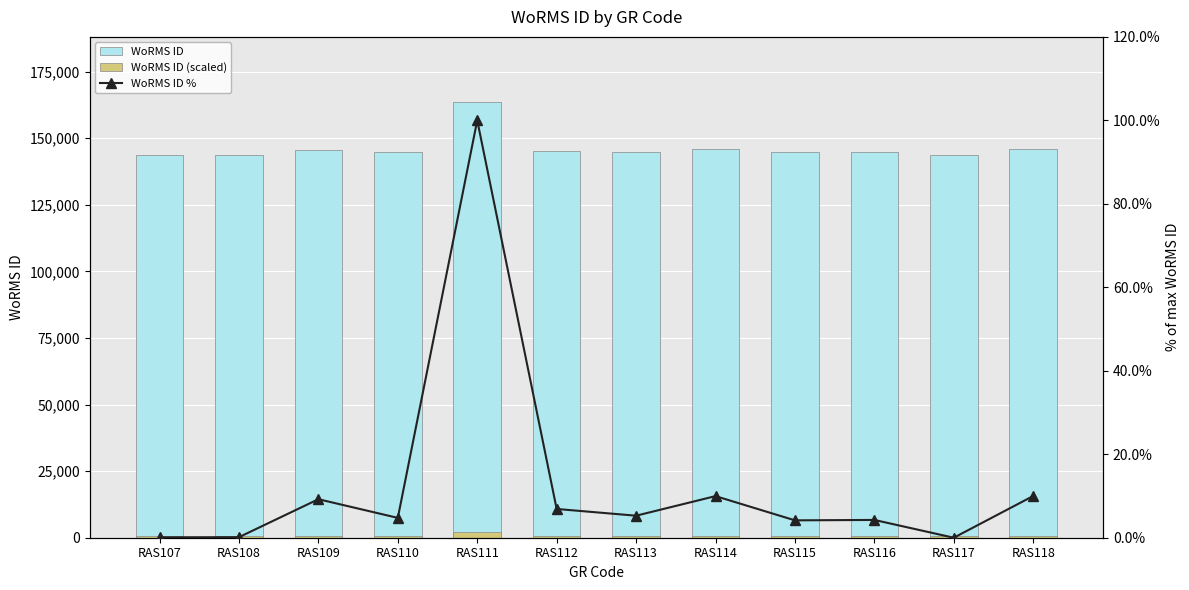

Is it true that WoRMS ID % equals 0.2 at RAS108?

False